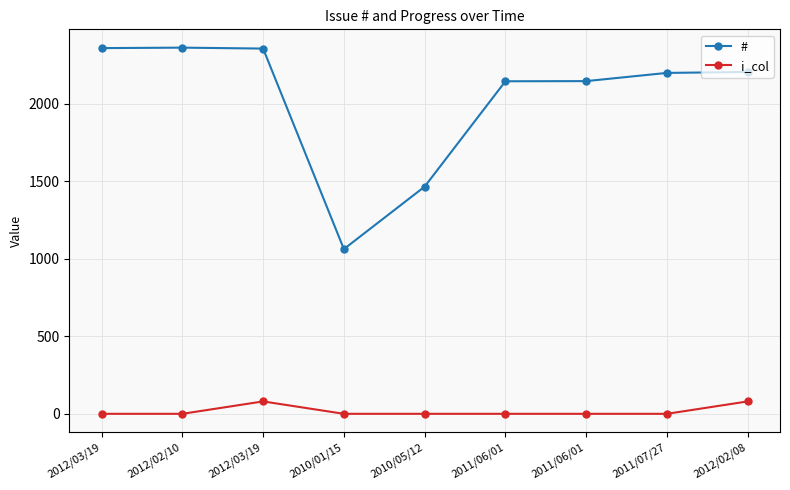

How many lines are shown in the chart?

2